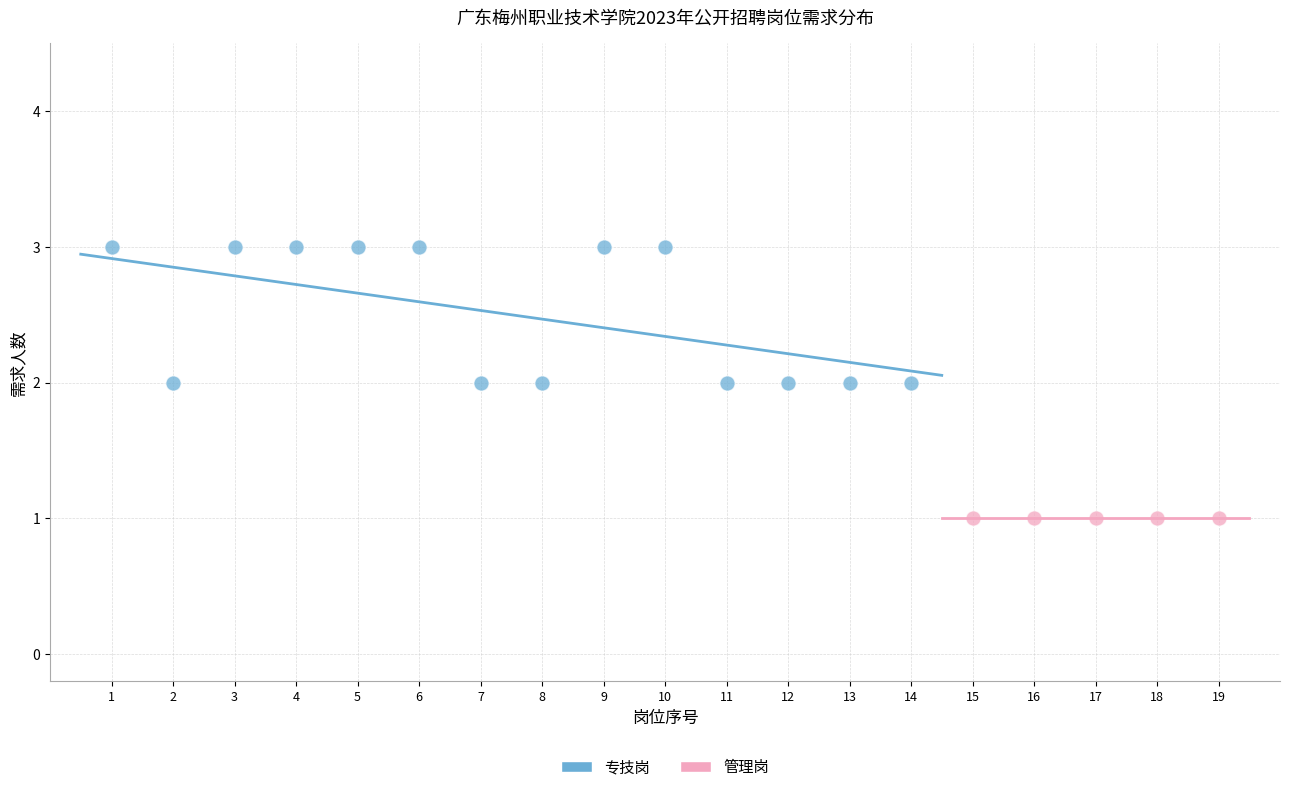

Which series contains the lowest Y value?

管理岗